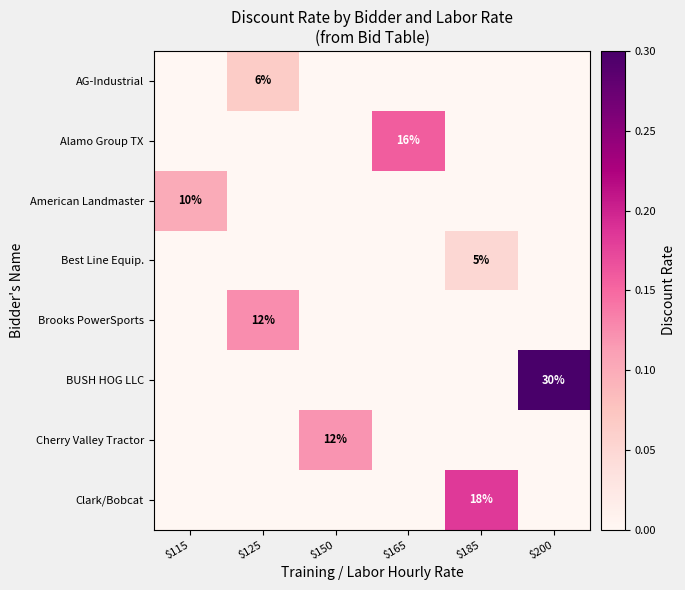

True or false: BUSH HOG LLC has a value of 19 at $200.

False